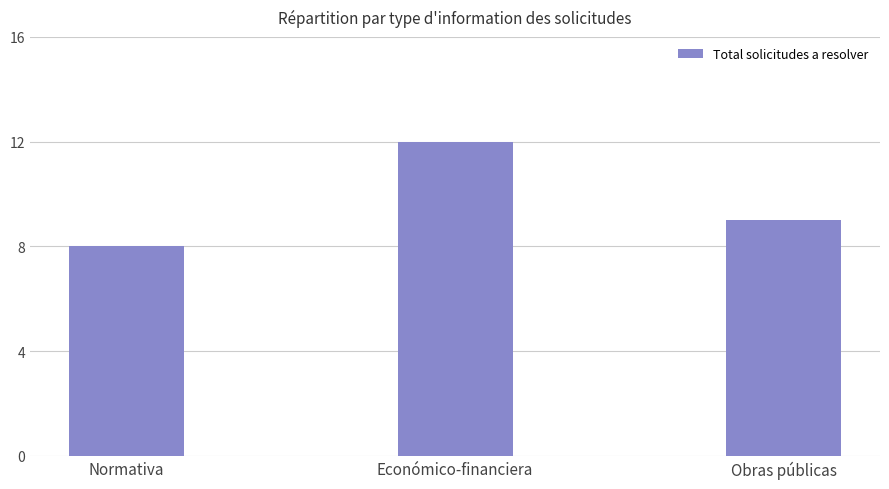

What is the value of the 2nd bar from the left?

12